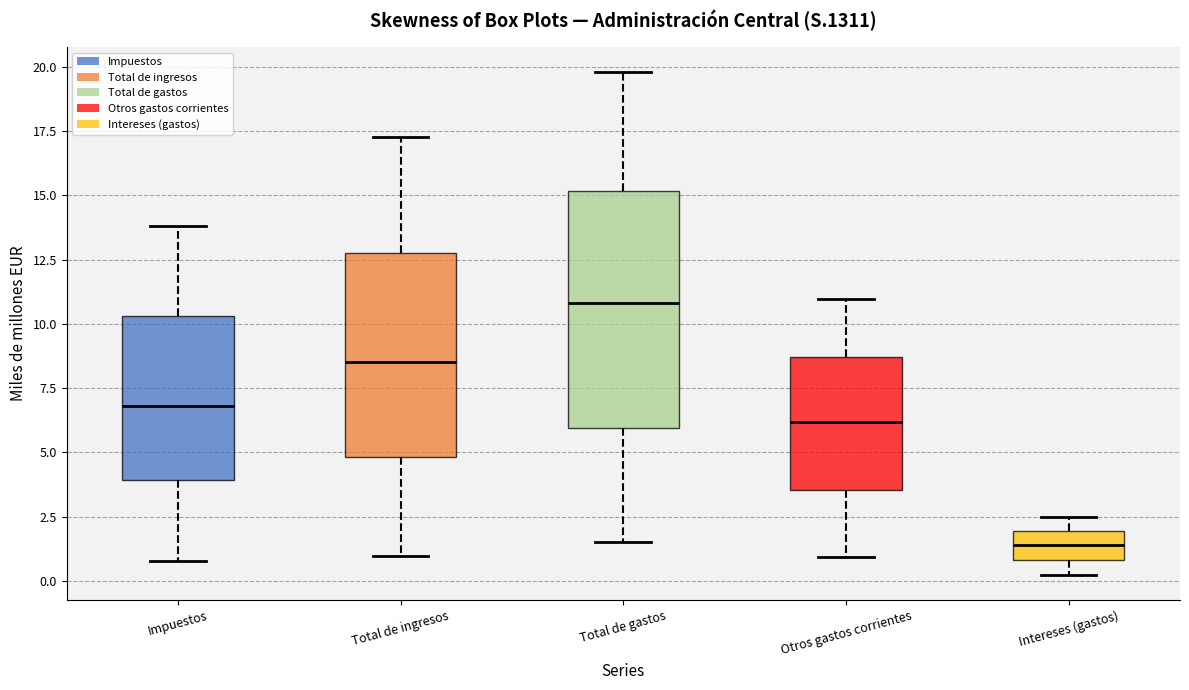

Reading left to right, transcribe this box plot: for each box, give where its median line is, the range the box spans, and where its two whiskers end, as read against the y-axis. The values are not printed on the chart, so give them approximately, as read against the axis.

Impuestos: median 7.0, box 4.0 to 10.5, whiskers 1.0 to 14.0
Total de ingresos: median 8.5, box 5.0 to 12.5, whiskers 1.0 to 17.5
Total de gastos: median 11.0, box 6.0 to 15.0, whiskers 1.5 to 20.0
Otros gastos corrientes: median 6.0, box 3.5 to 8.5, whiskers 1.0 to 11.0
Intereses (gastos): median 1.5, box 1.0 to 2.0, whiskers 0.0 to 2.5